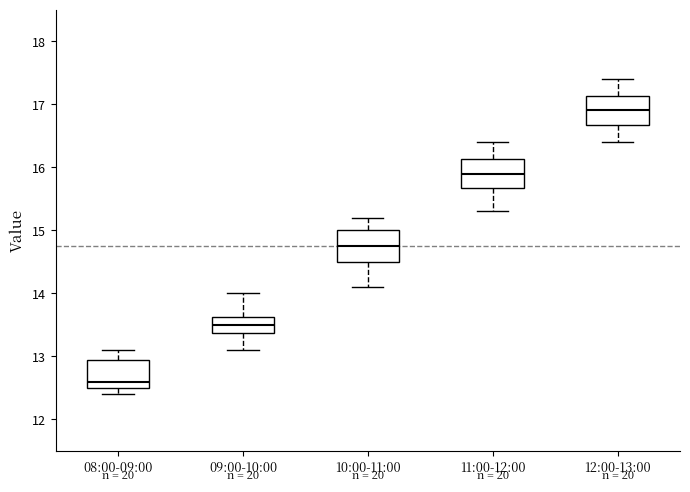

Where does the median line of the box for 09:00-10:00 sit on the y-axis? The values are not printed on the chart, so give them approximately, as read against the axis.

13.5